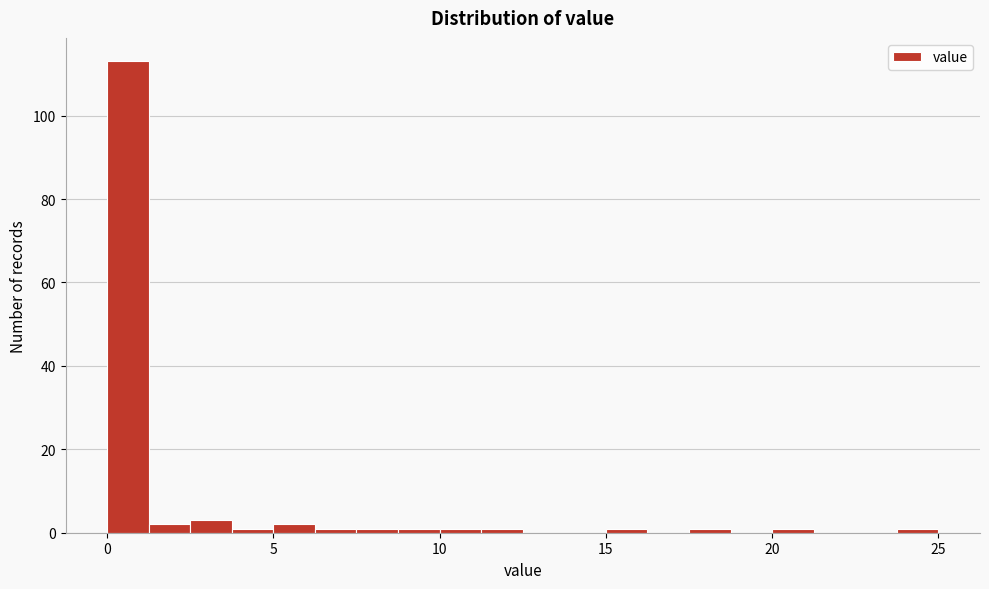

Around what value on the x-axis is the tallest bar? Give the approximate position of its centre, as read against the axis.

0.5